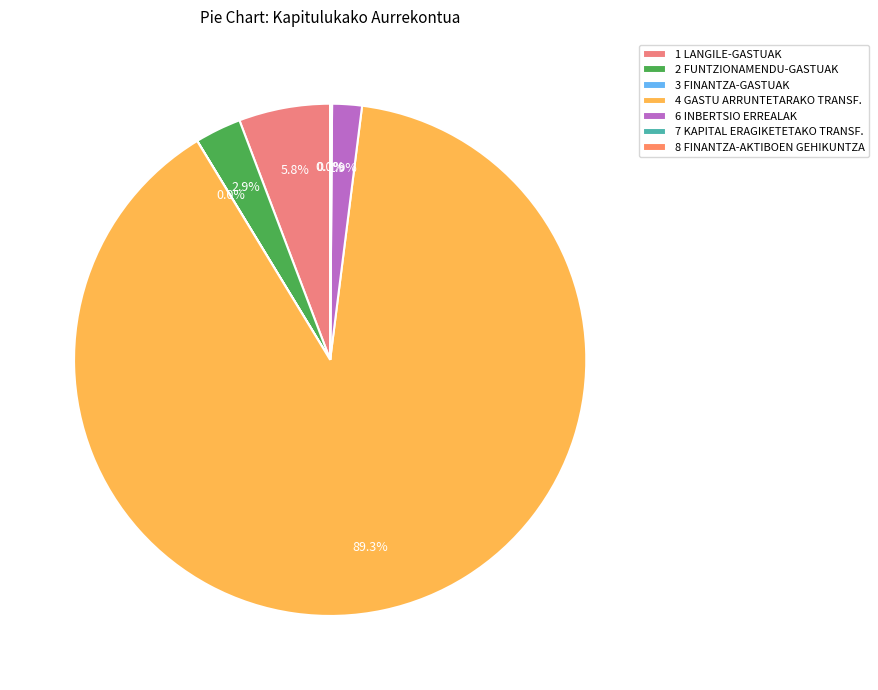

True or false: 6 INBERTSIO ERREALAK accounts for 15% of the total.

False